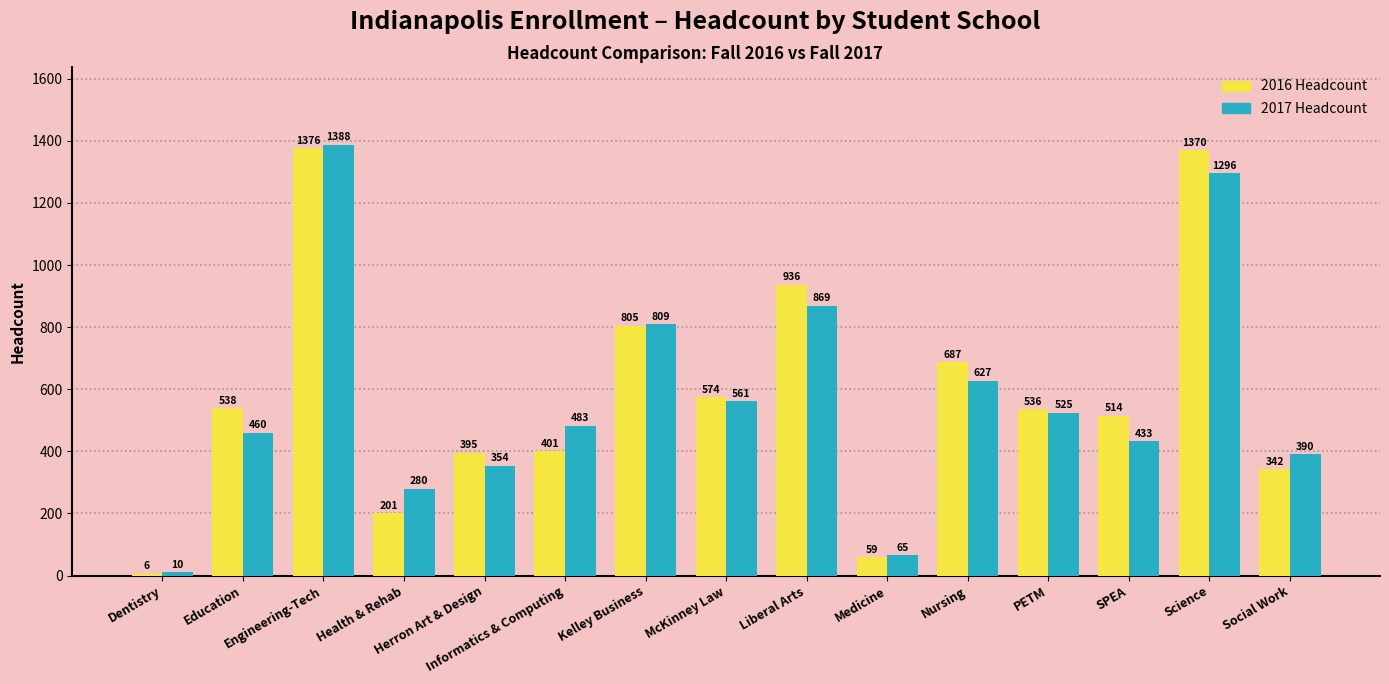

What is the label of the 5th bar from the right?

Nursing